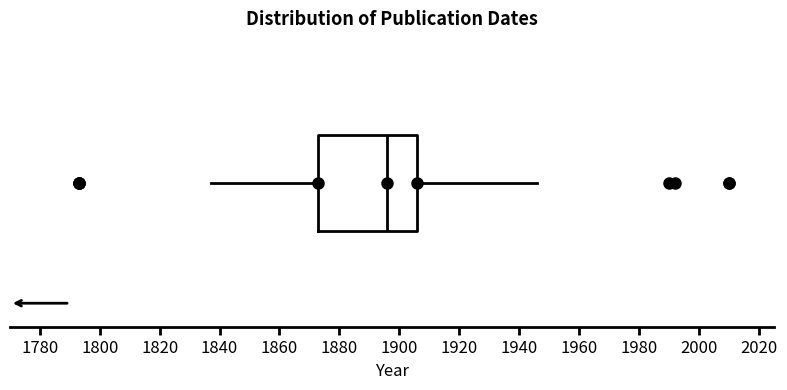

Read this box plot against the x-axis: the position of the median line, the range covered by the box, and the ends of both whiskers. The values are not printed on the chart, so give them approximately, as read against the axis.

median 1896, box 1874 to 1906, whiskers 1838 to 1946